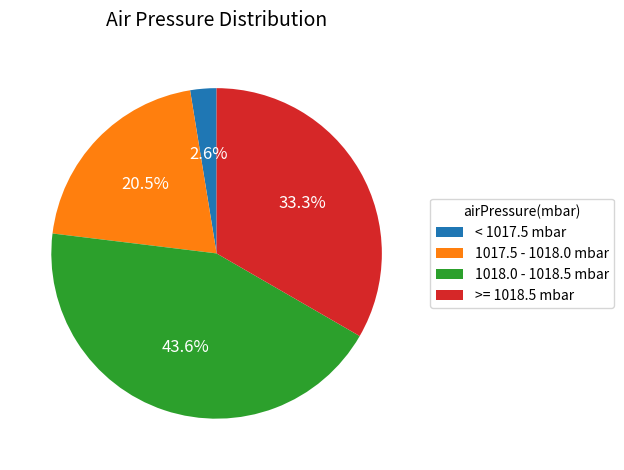

What percentage is the >= 1018.5 mbar slice, to the nearest percent?

33%